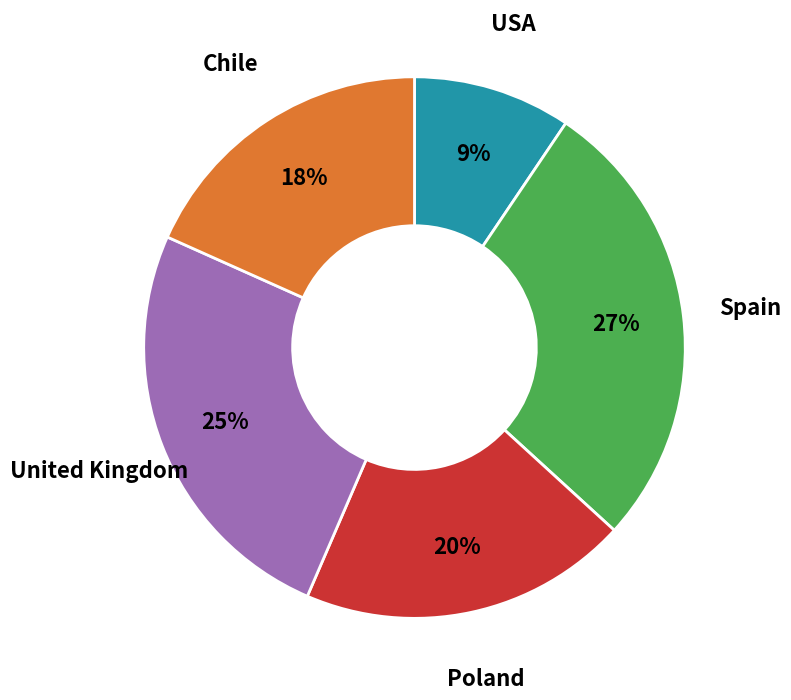

To the nearest percent, what percentage of the pie is United Kingdom?

25%